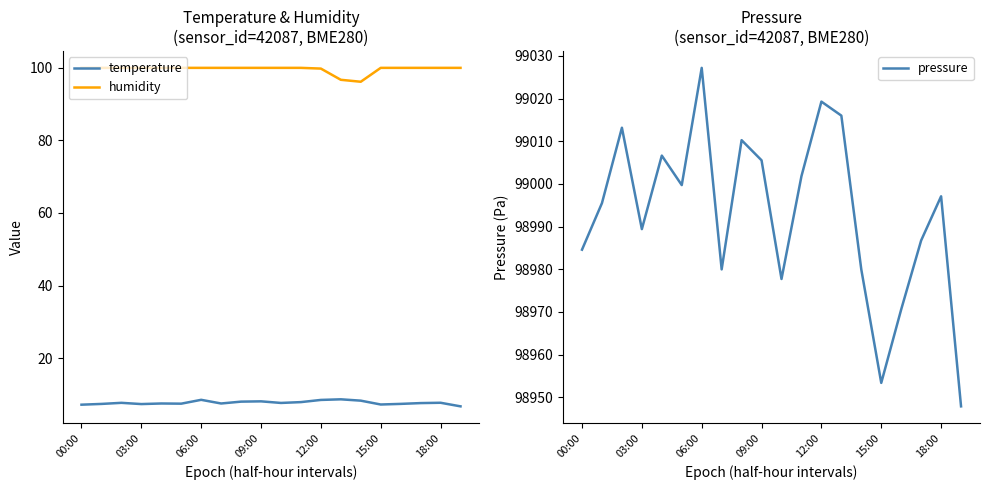

What is the approximate value of temperature at 10?

7.7